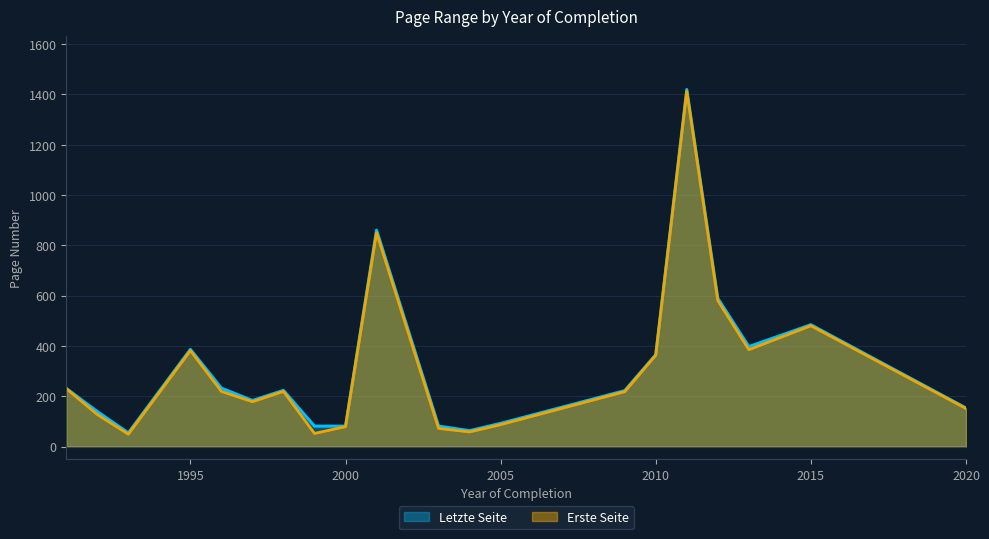

What is the difference between the second highest and second lowest values in the Erste Seite series?

798